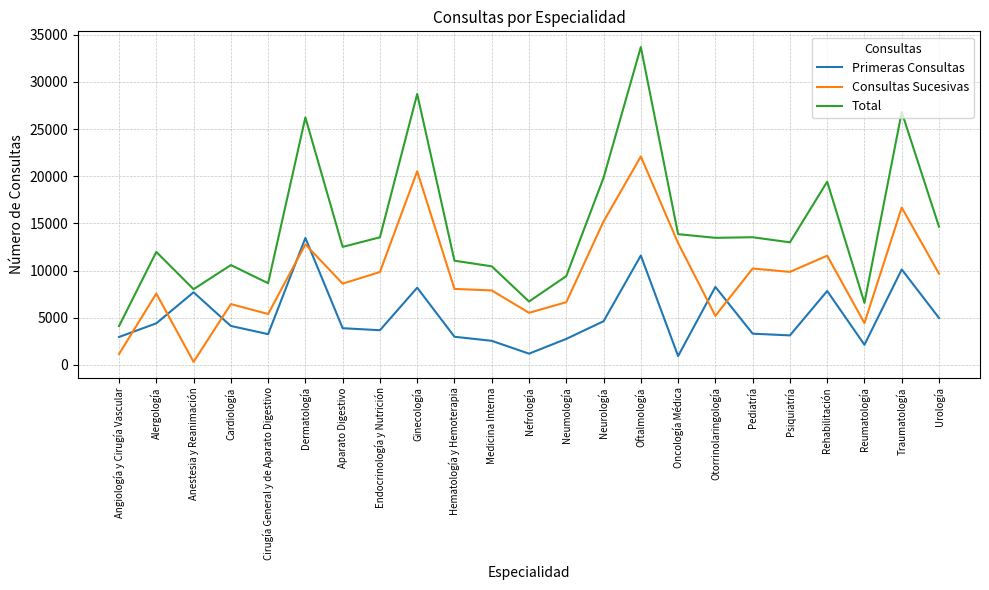

Rank the series by their maximum value, from highest to lowest.

Total, Consultas Sucesivas, Primeras Consultas